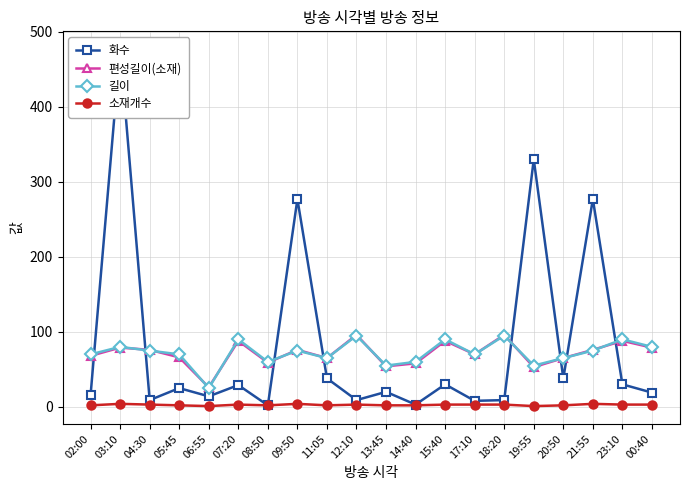

Where is 편성길이(소재) nearest to the value 61?

08:50